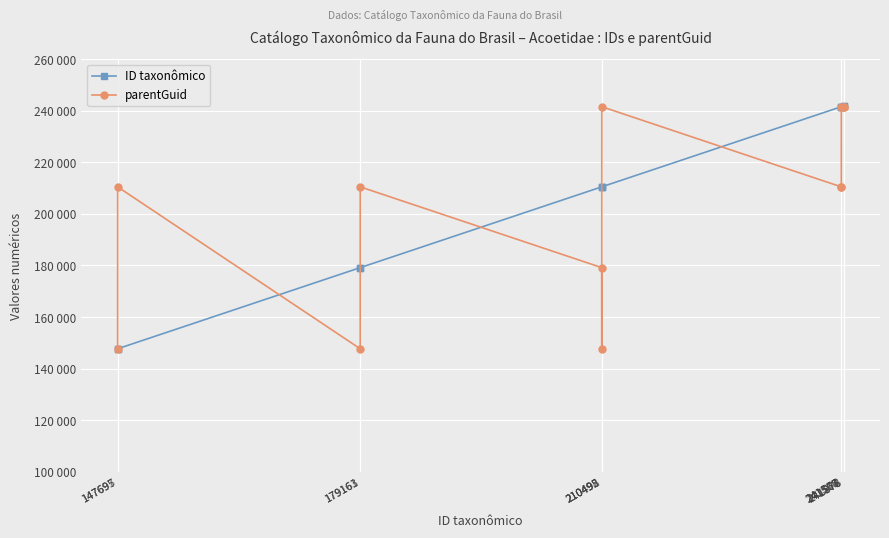

What are all the series names shown in the legend?

ID taxonômico, parentGuid